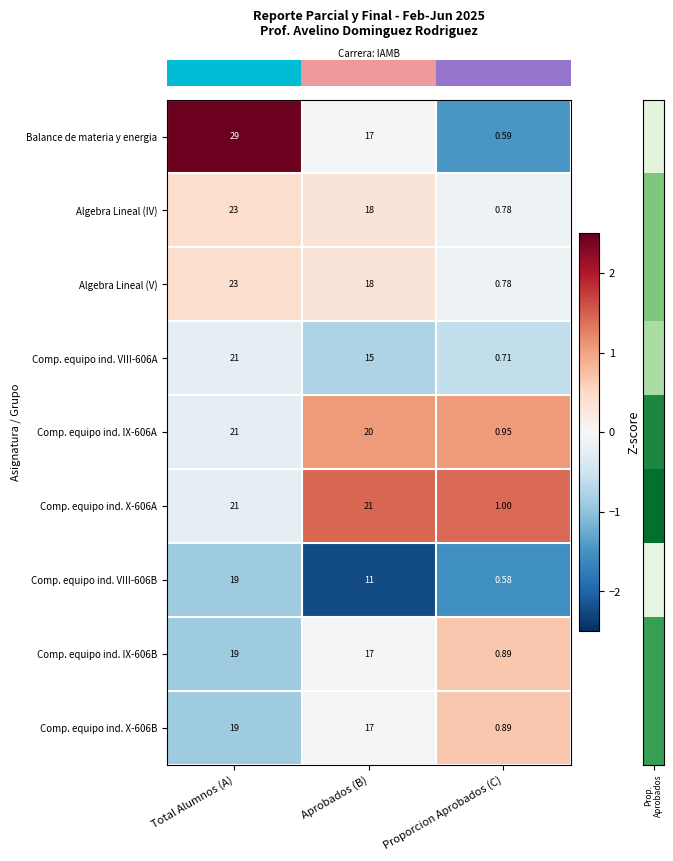

Where does the Algebra Lineal (IV) series first go above 18?

Total Alumnos (A)